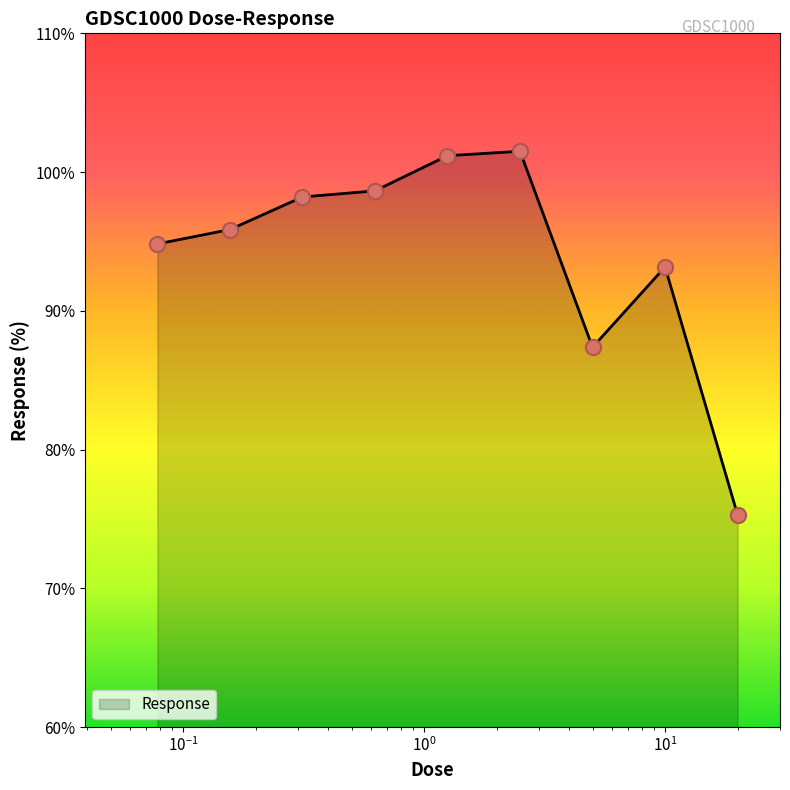

What is the smallest value displayed?

75.3